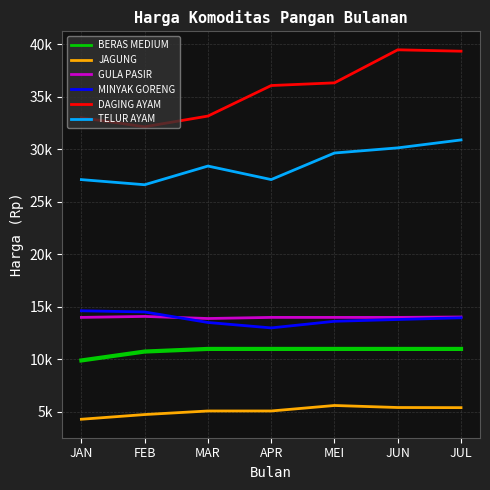

Is the value of DAGING AYAM at APR greater than the value of JAGUNG at MEI?

Yes